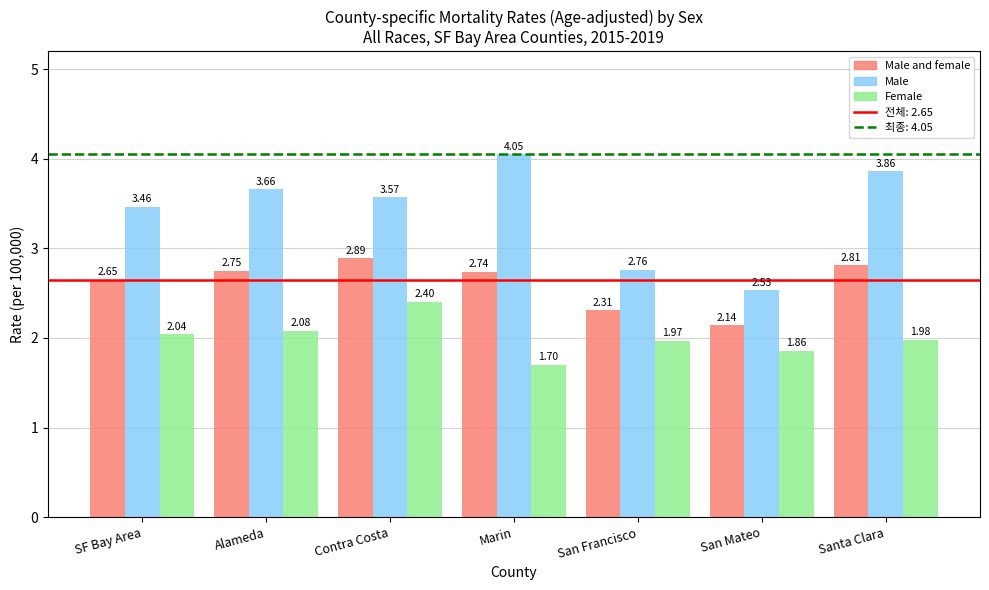

What is the difference between the Female values at Alameda and Santa Clara?

0.1